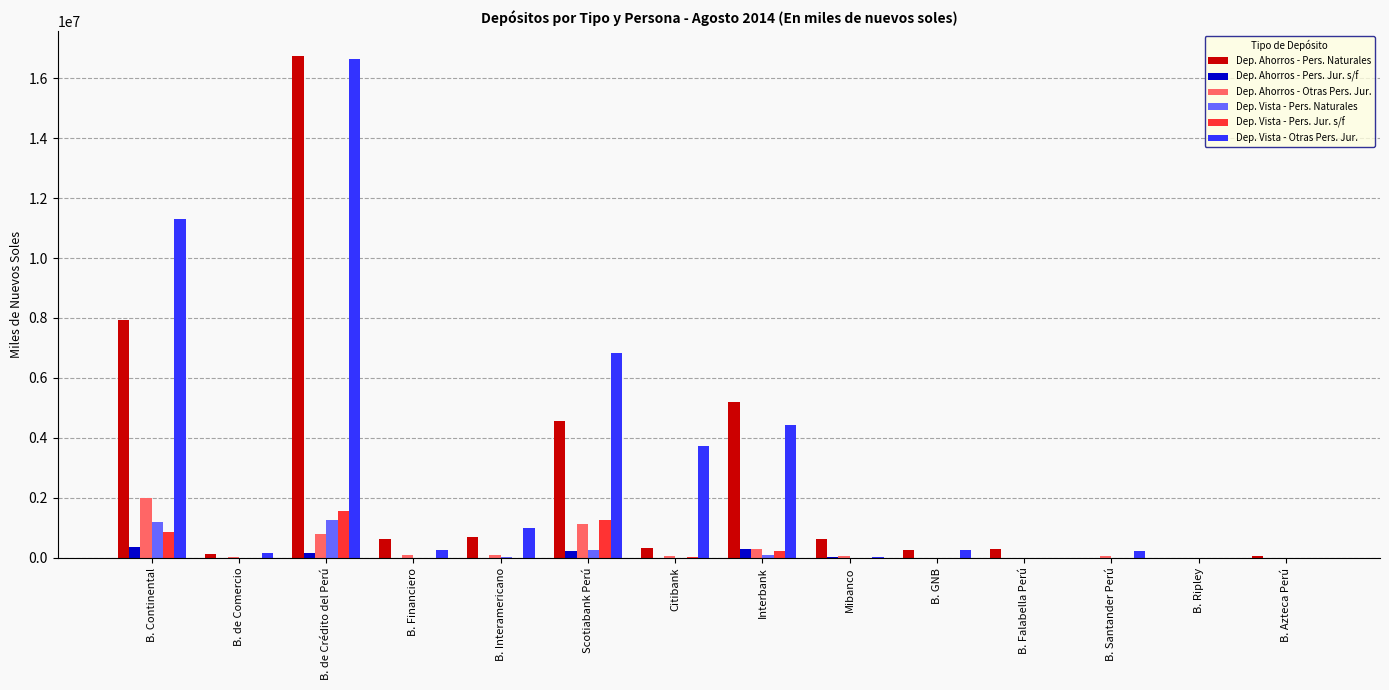

What is the maximum value shown in the chart?

16726149.2